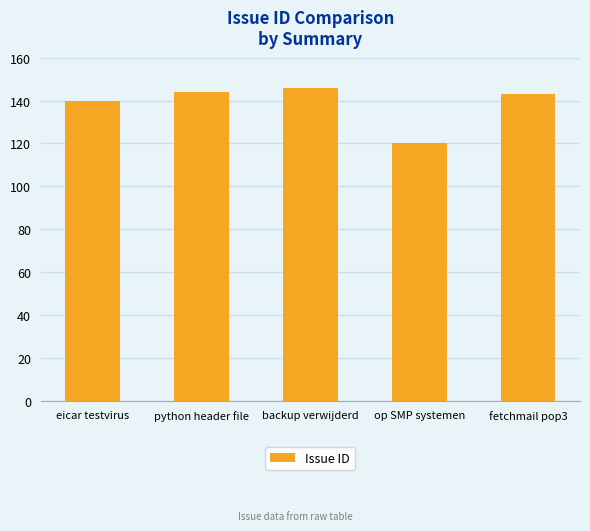

Are the bars grouped side by side (vs. stacked)?

No